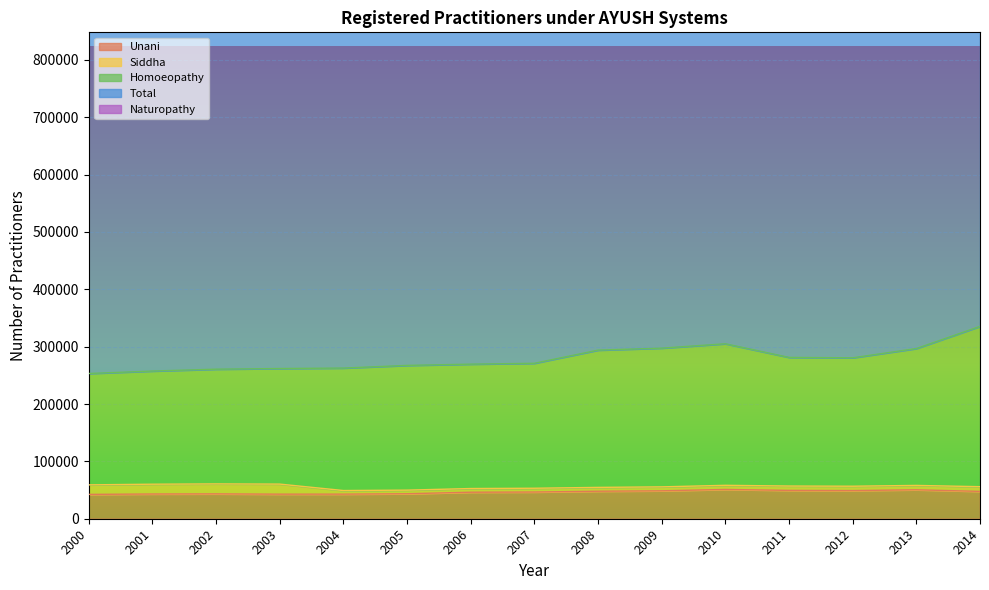

Is the value of Naturopathy at 2012 greater than the value of Unani at 2000?

No